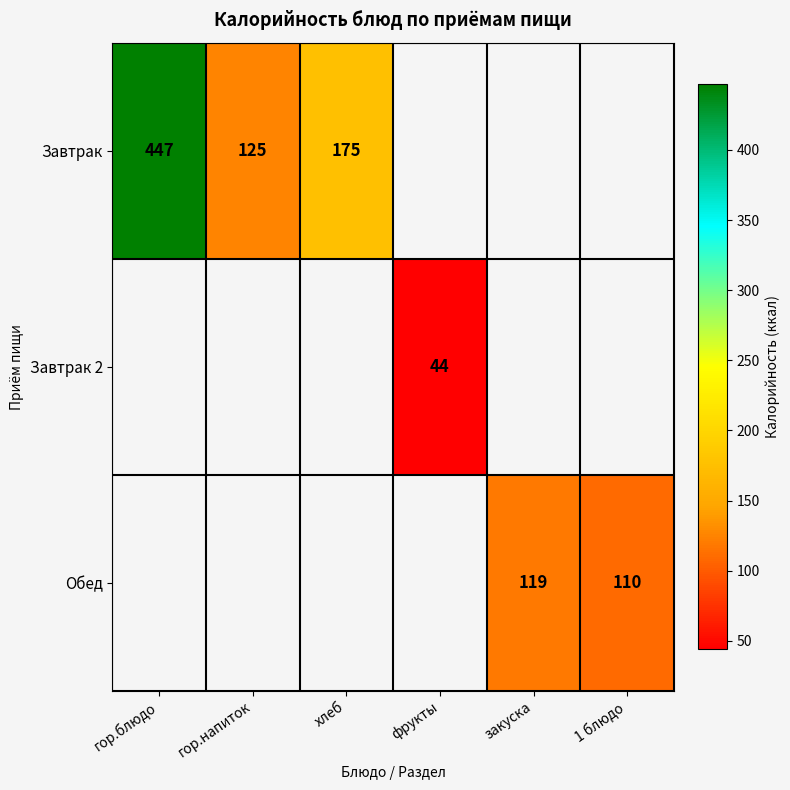

The value of Завтрак at хлеб is 175. True or false?

True